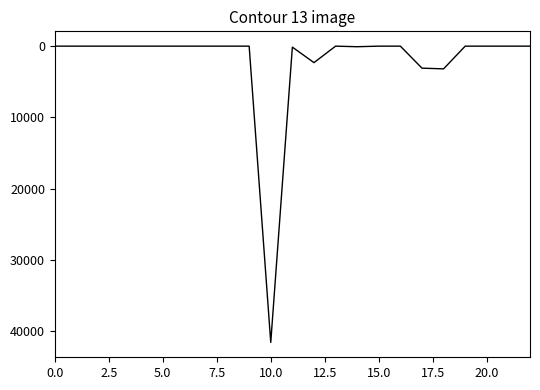

Count the number of data series in this chart.

1